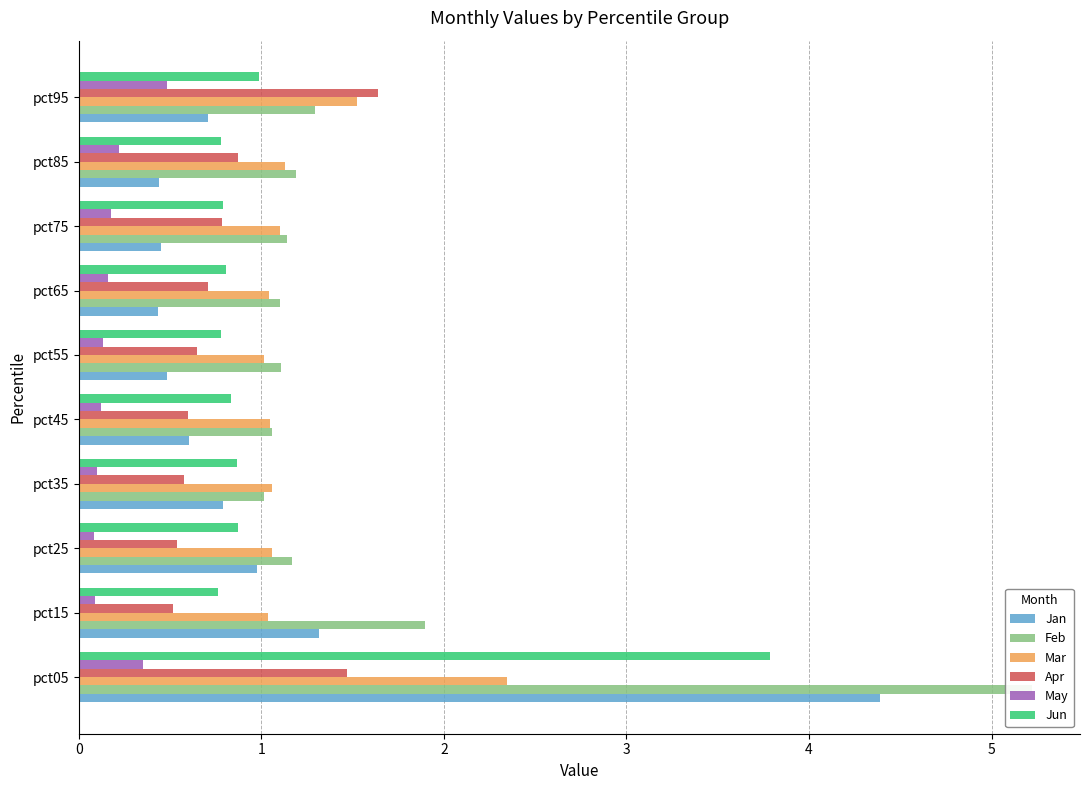

The Apr series shows 0.5 at 2. True or false?

True